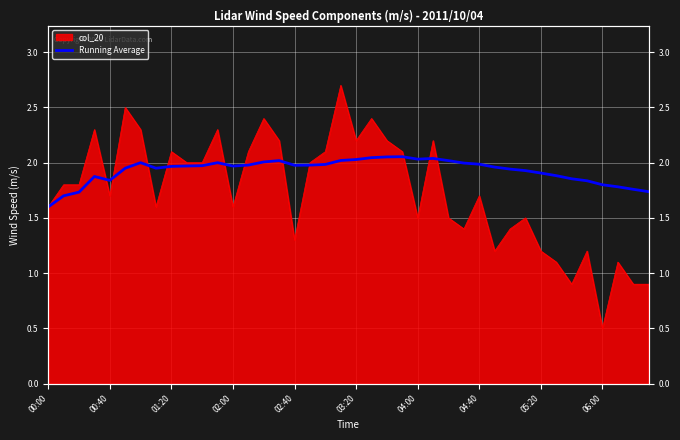

Is it true that the value at 38 is 2.8?

False